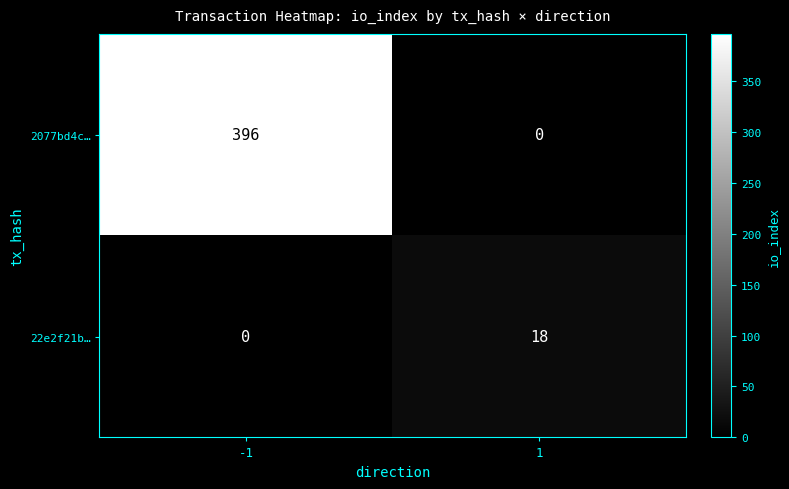

What is the sum of all 2077bd4c… values?

396